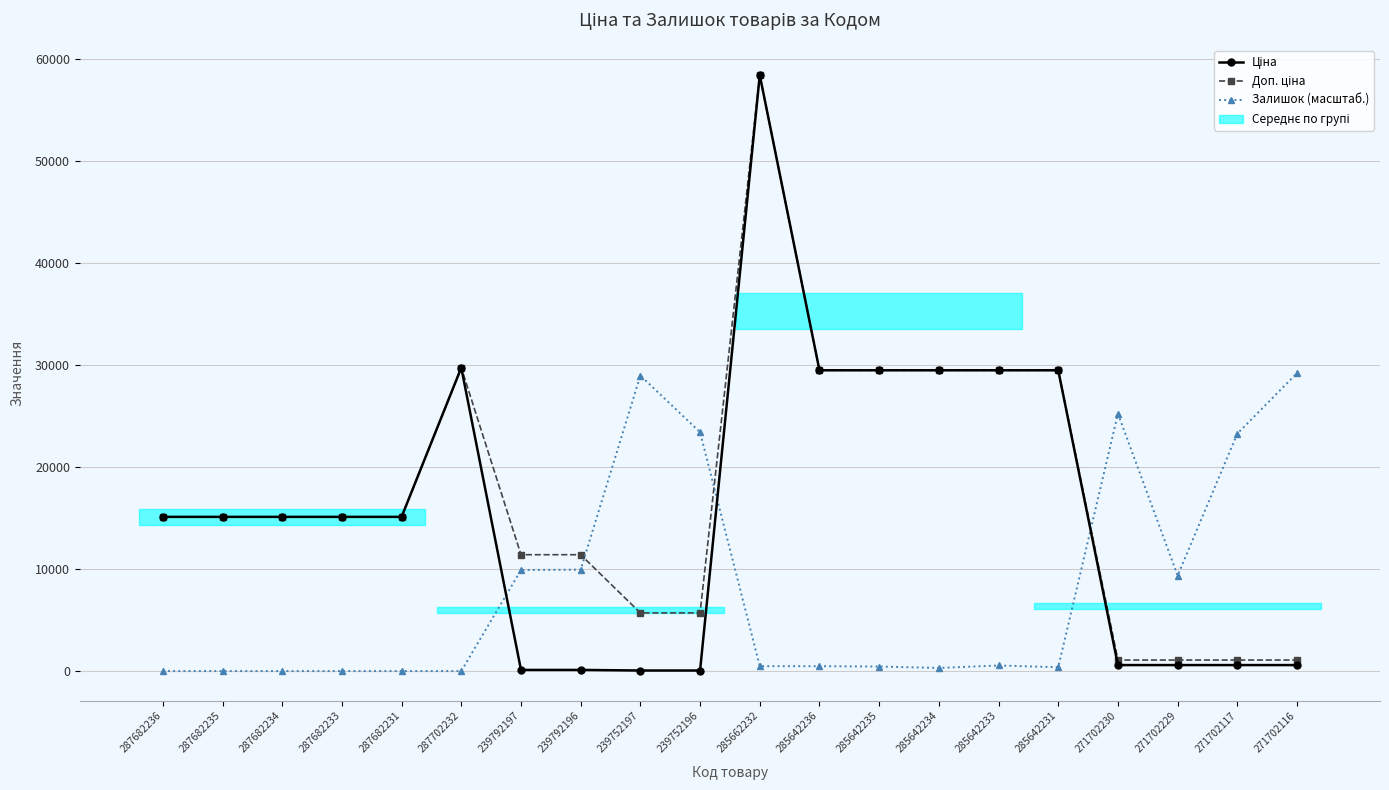

Which series has the largest range (max minus min)?

Ціна